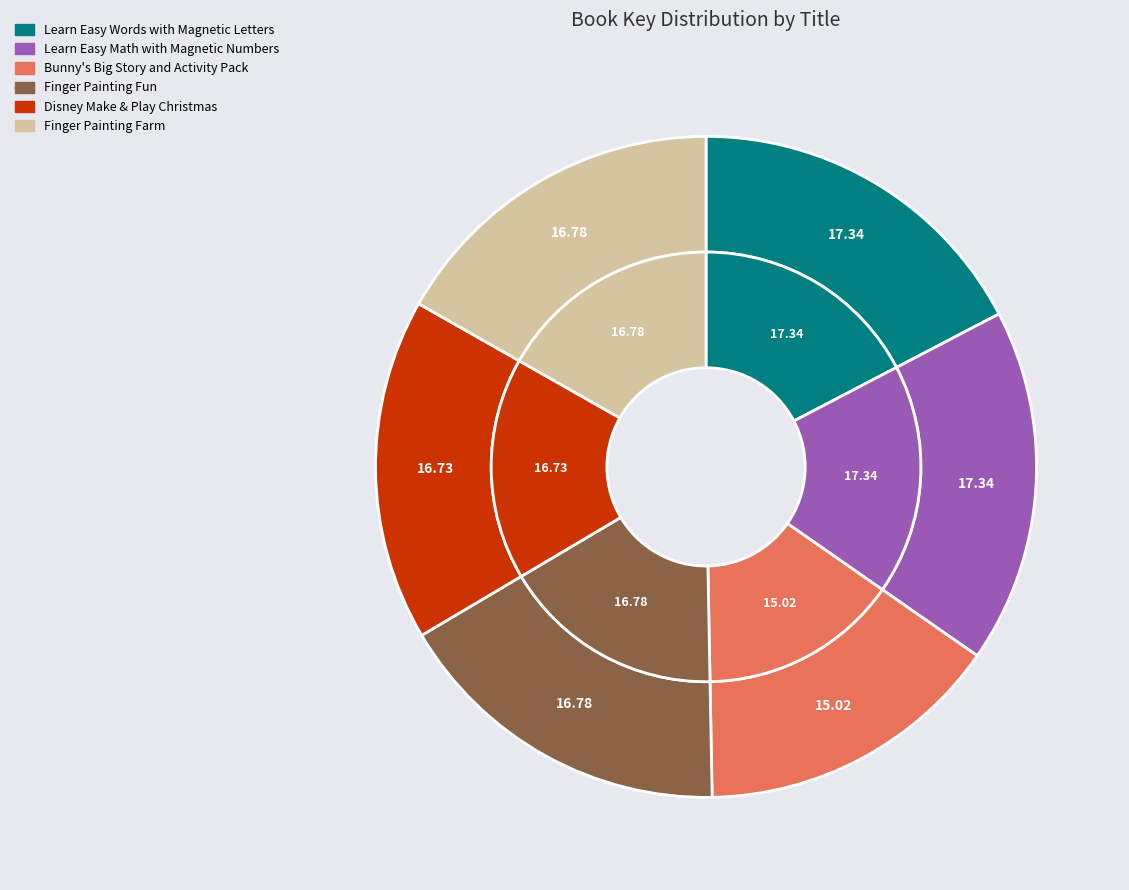

To the nearest percent, what percentage of the pie is Disney Make & Play Christmas?

17%